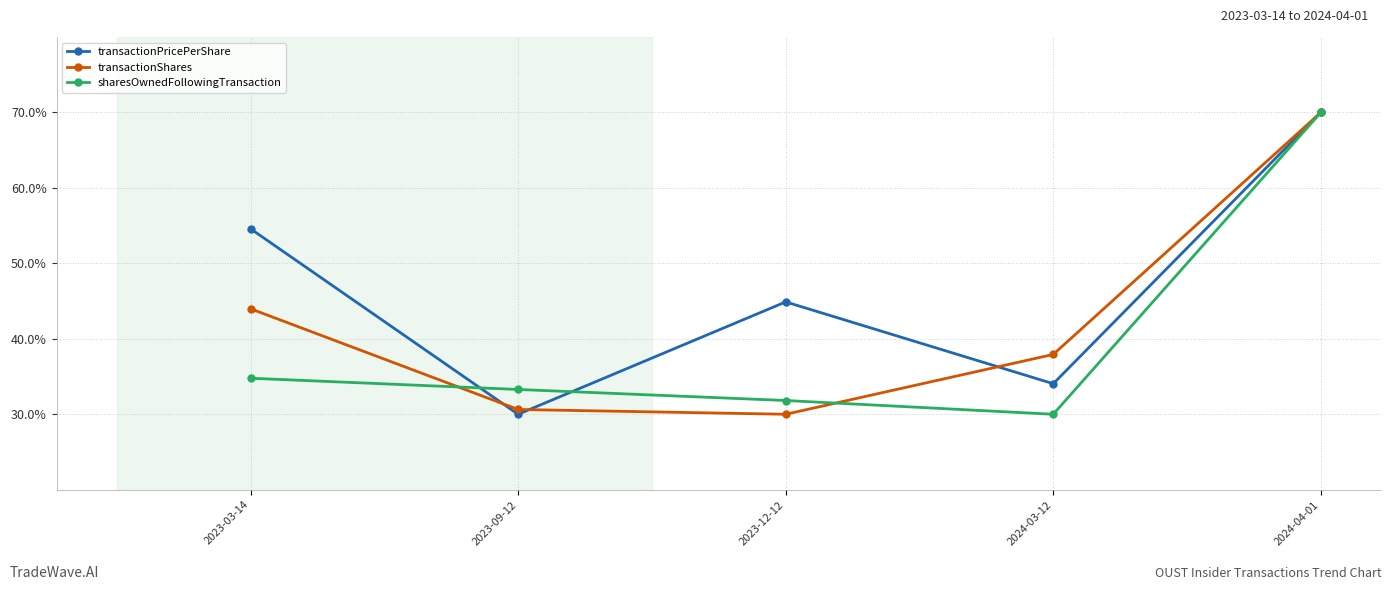

Where does the transactionPricePerShare series first go above 44?

2023-03-14